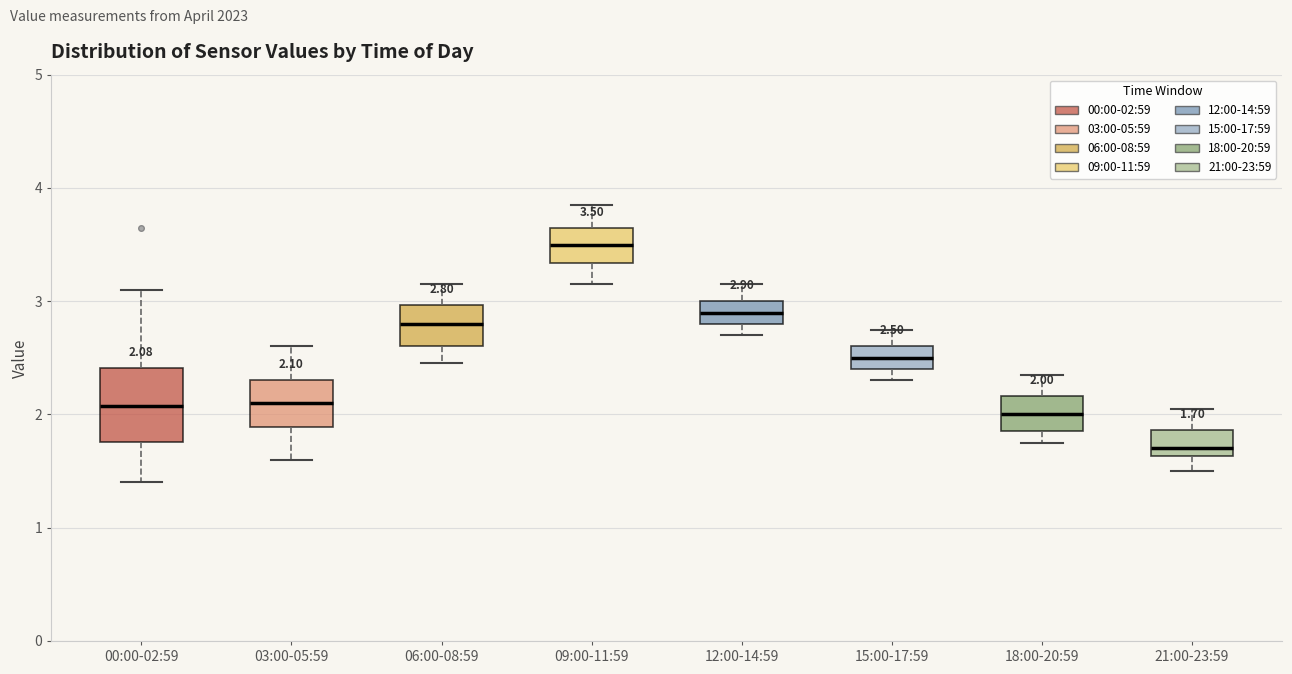

Which box is the tallest, from its lower edge to its upper edge?

00:00-02:59